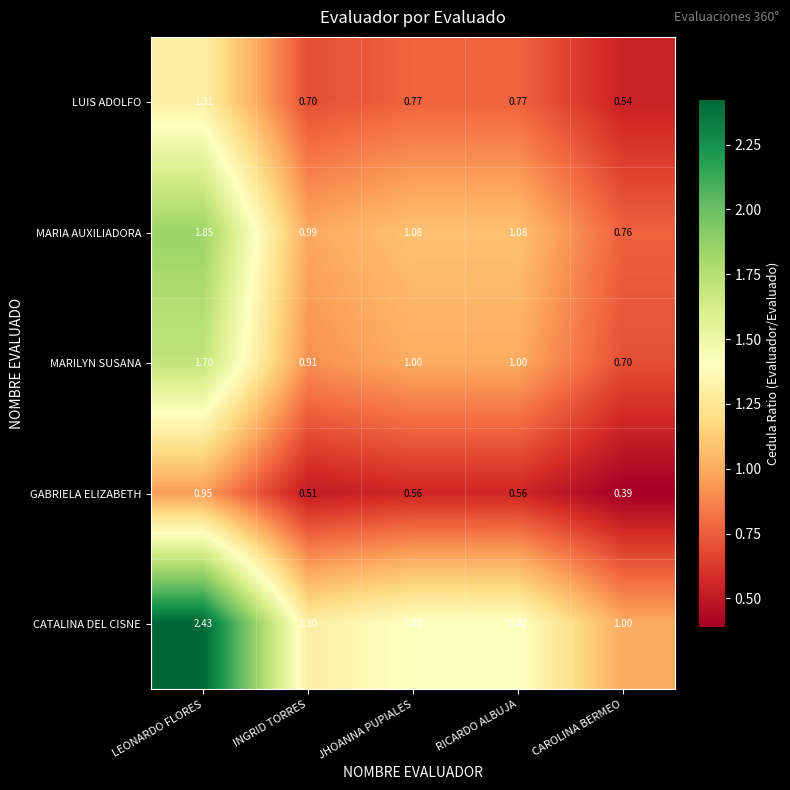

At which label is MARIA AUXILIADORA closest to 1?

INGRID TORRES